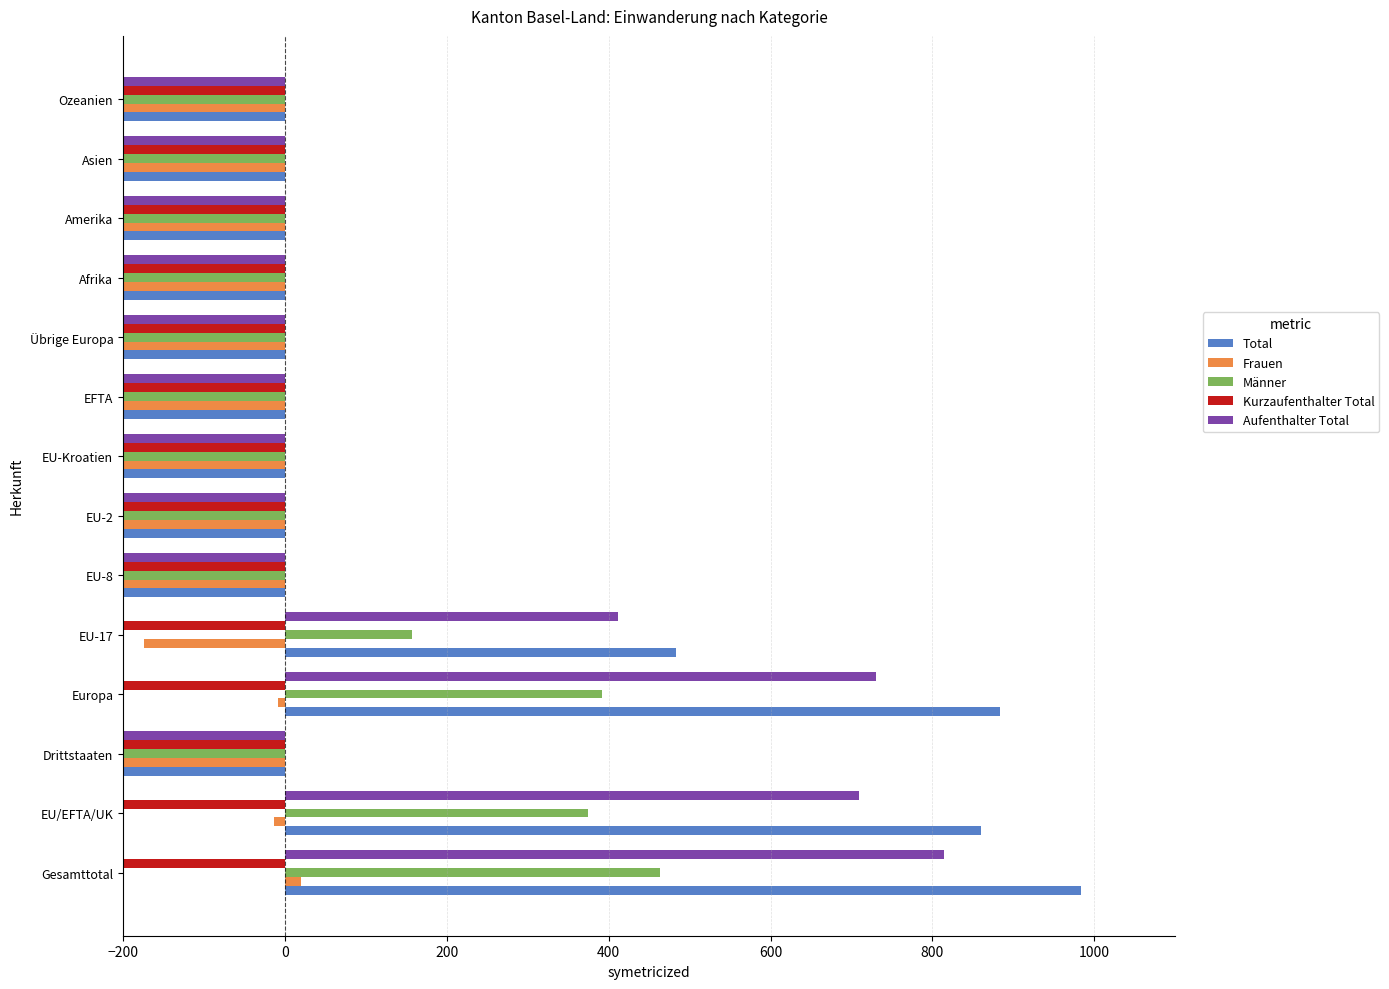

What is the spread (max minus min) of values at Afrika?

9